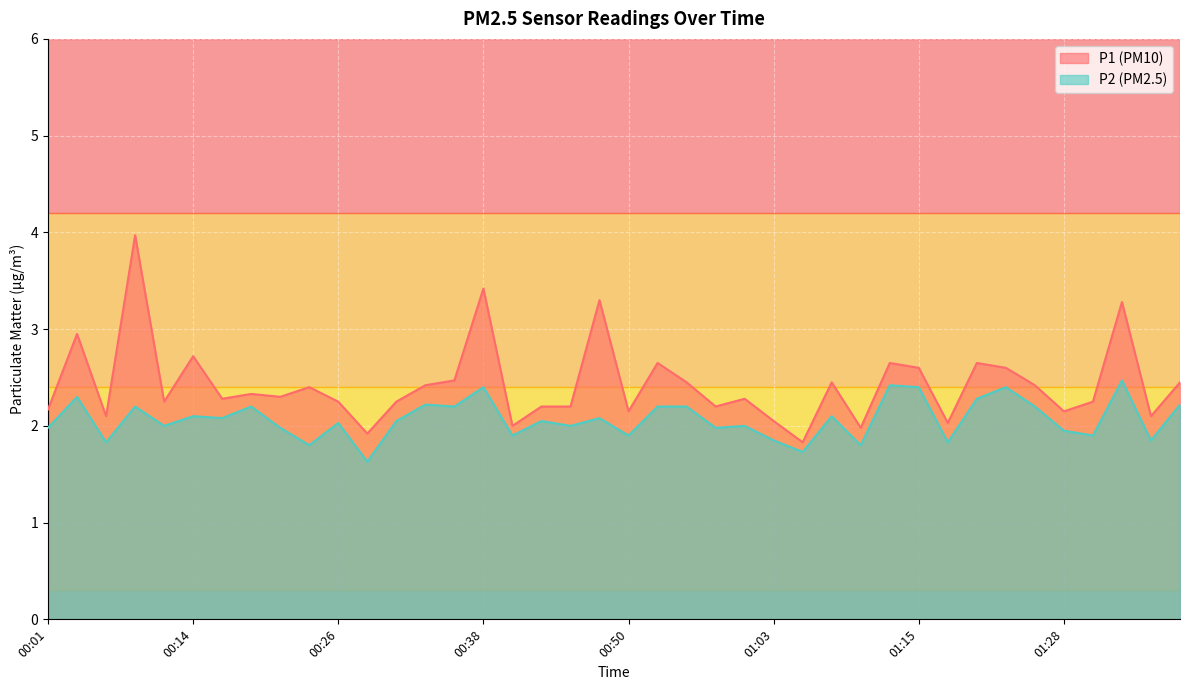

The value of P2 at 00:45 is 2.0. True or false?

True